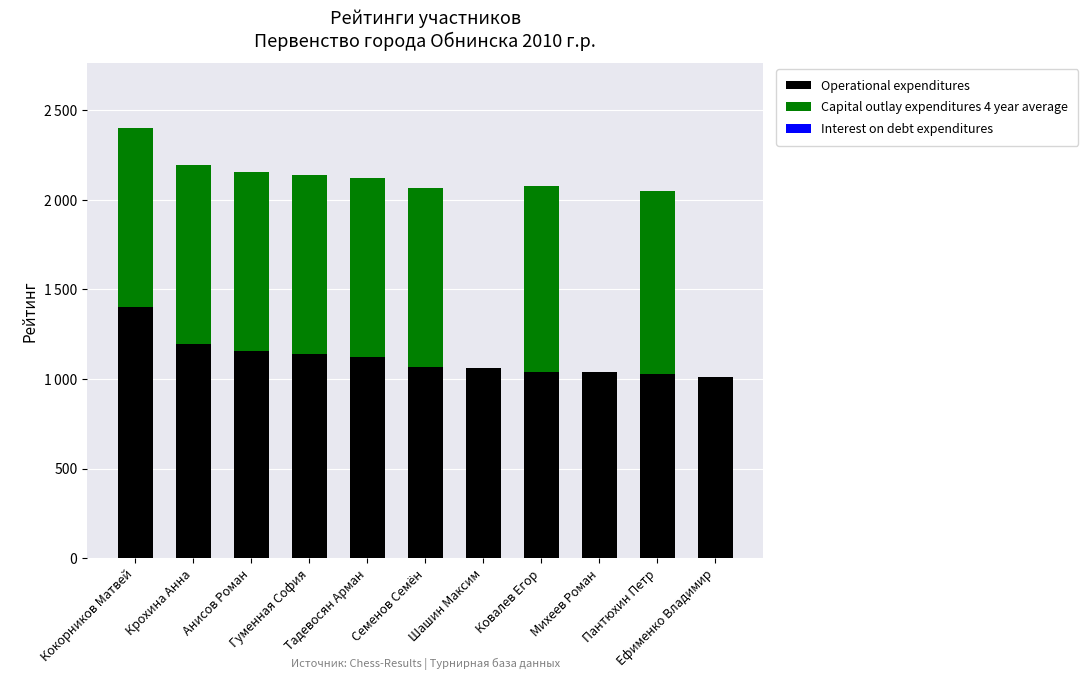

At Тадевосян Арман, list the series in order from largest to smallest.

Operational expenditures, Capital outlay expenditures 4 year average, Interest on debt expenditures